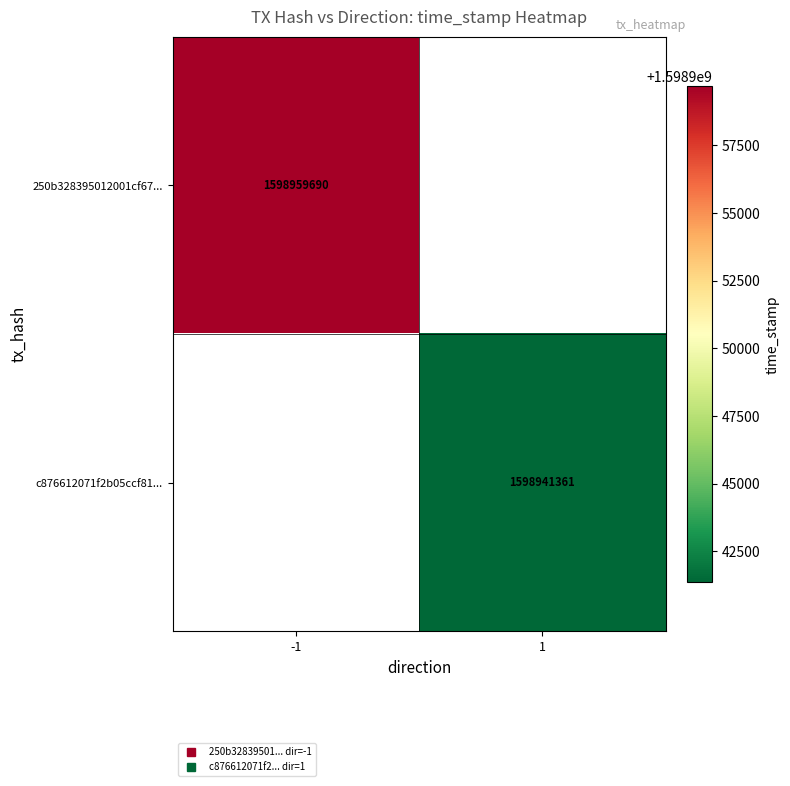

What is the minimum value for 250b328395012001cf67...?

1598959690.0